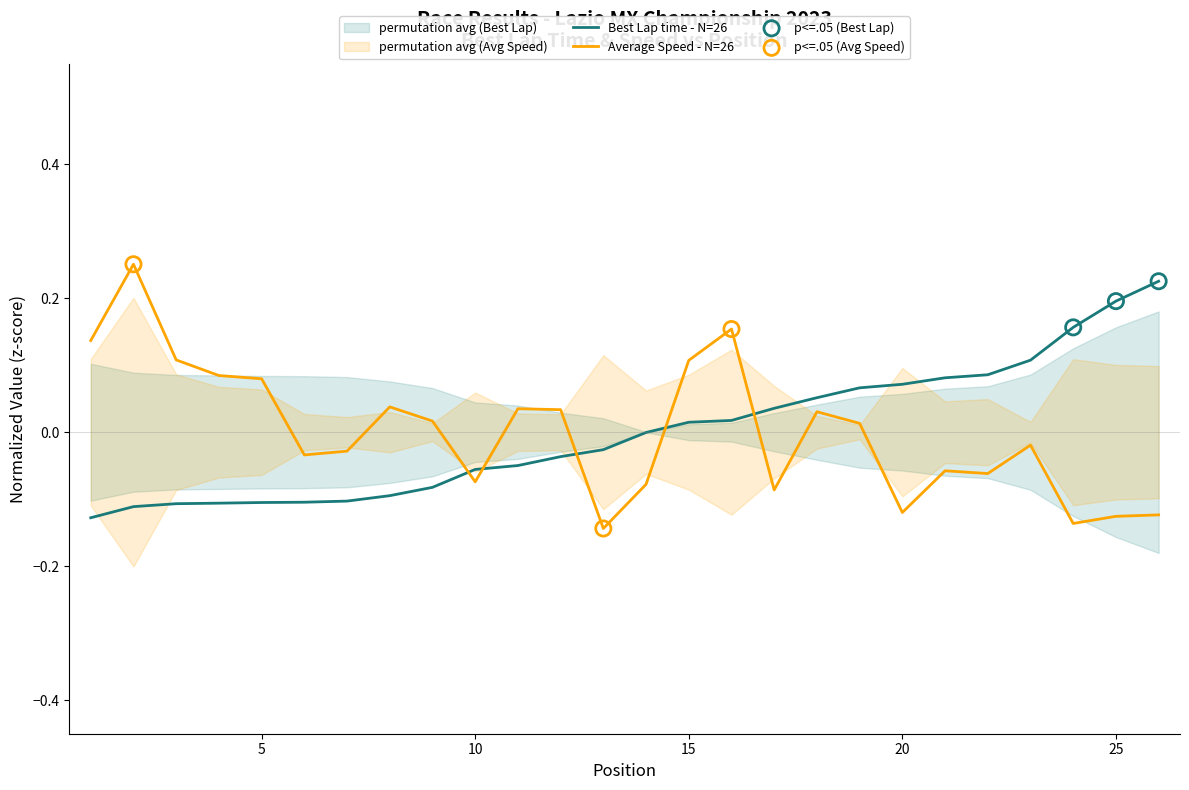

Which series contains the lowest Y value?

Average Speed